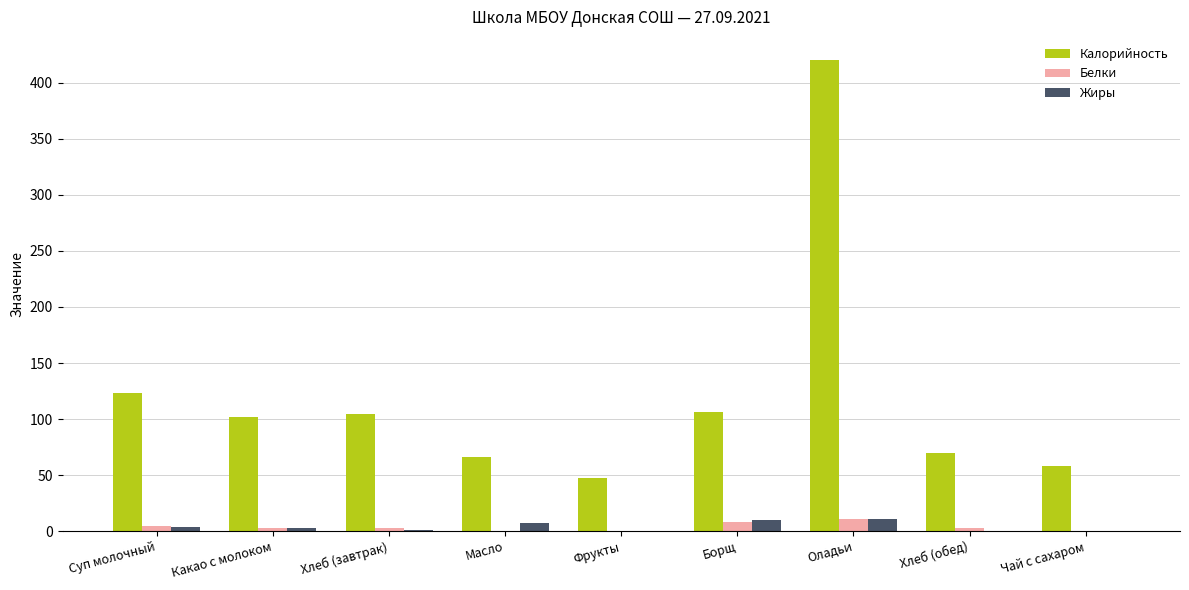

Is it true that Калорийность equals 175.1 at Какао с молоком?

False